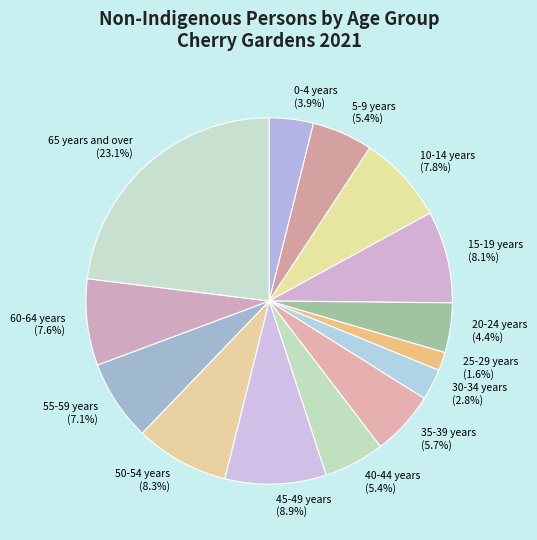

Which slice is the smallest?

25-29 years